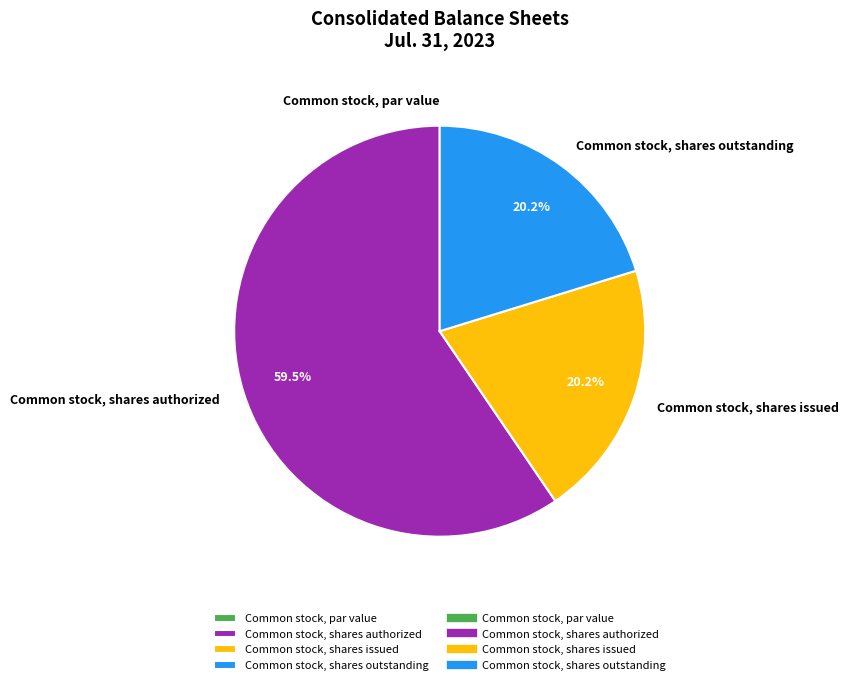

Which slice is the largest?

Common stock, shares authorized